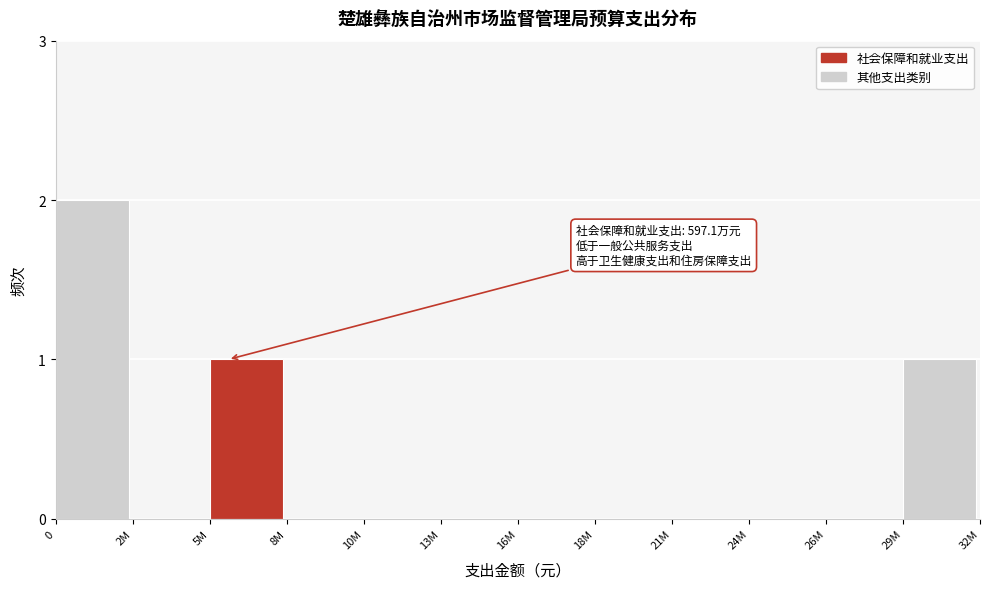

Reading left to right, transcribe all the data shown in this chart.

0=2	2M=0	5M=1	8M=0	10M=0	13M=0	16M=0	18M=0	21M=0	24M=0	26M=0	29M=1